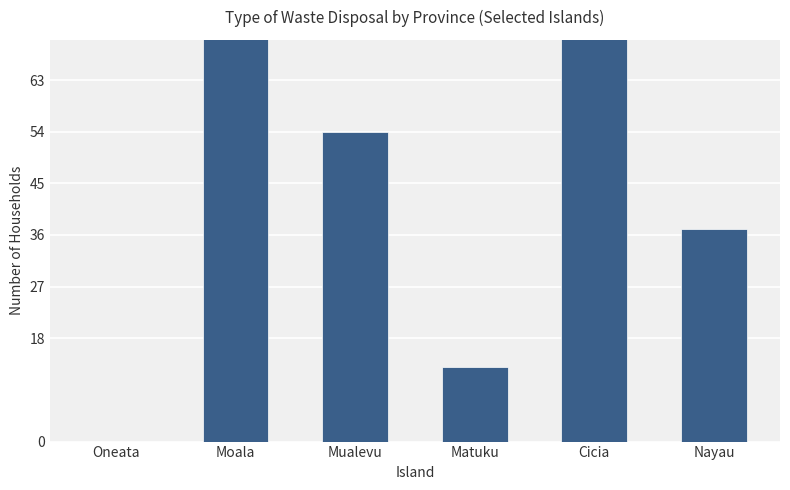

List the labels in order of value, smallest first.

Oneata, Matuku, Nayau, Mualevu, Cicia, Moala